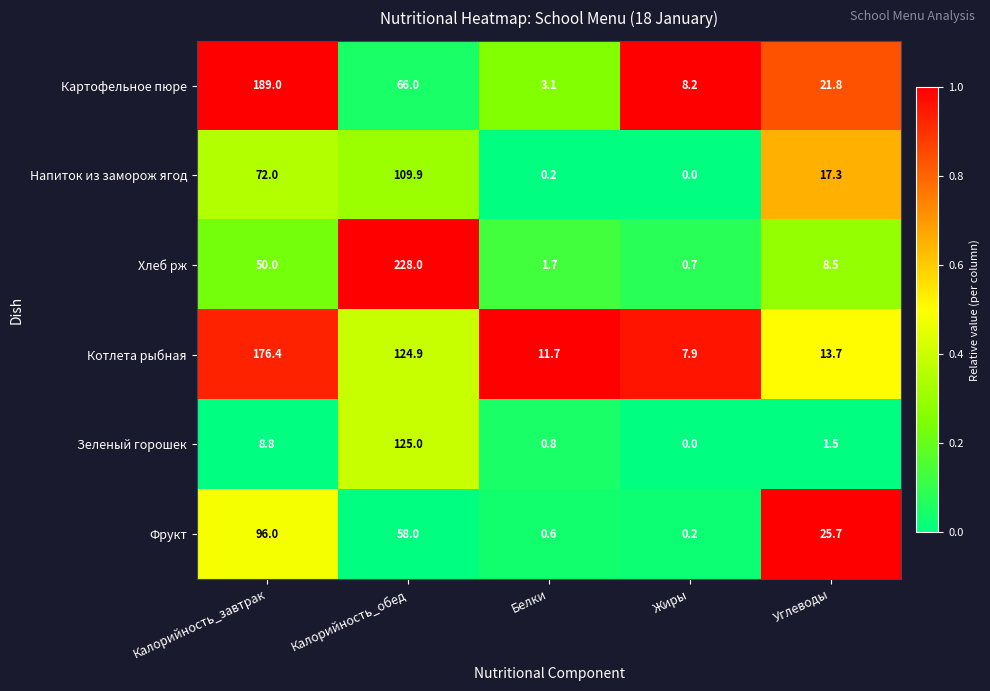

How many series are shown in this chart?

6